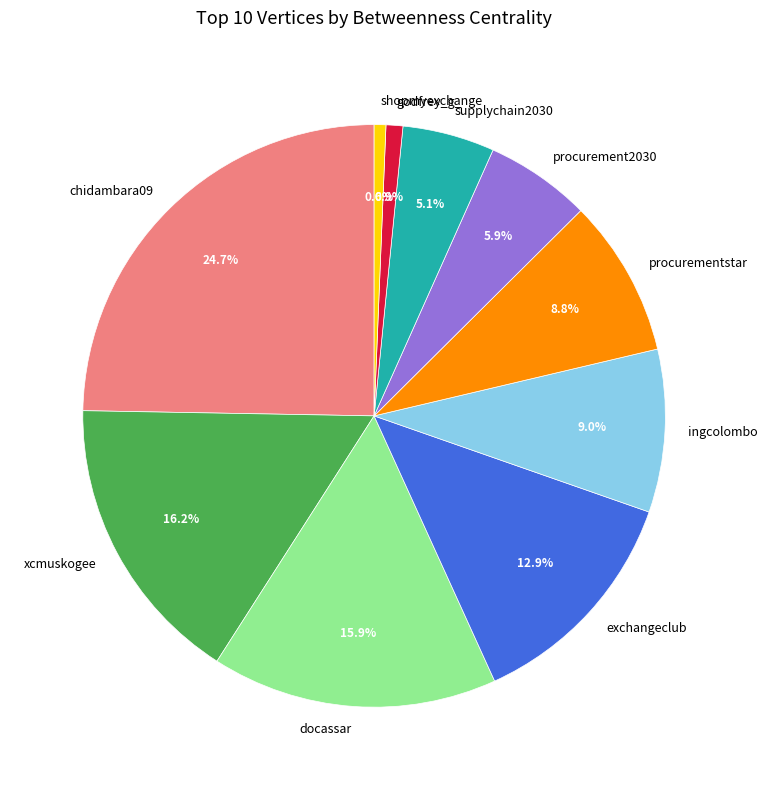

True or false: shopmyexchange accounts for 11% of the total.

False